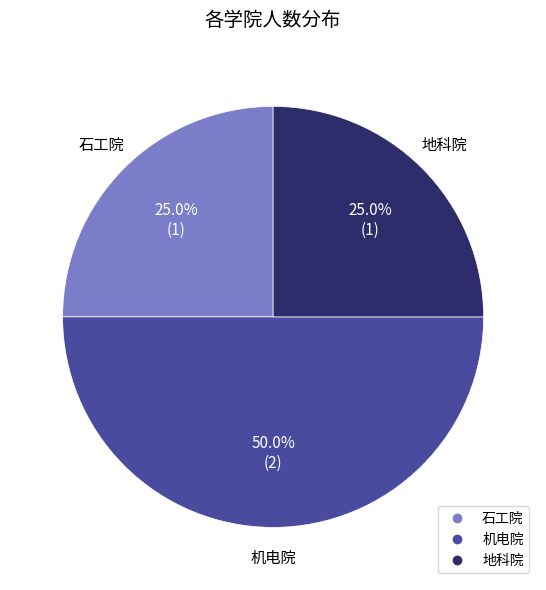

Is it true that 机电院 is 50% of the pie?

True